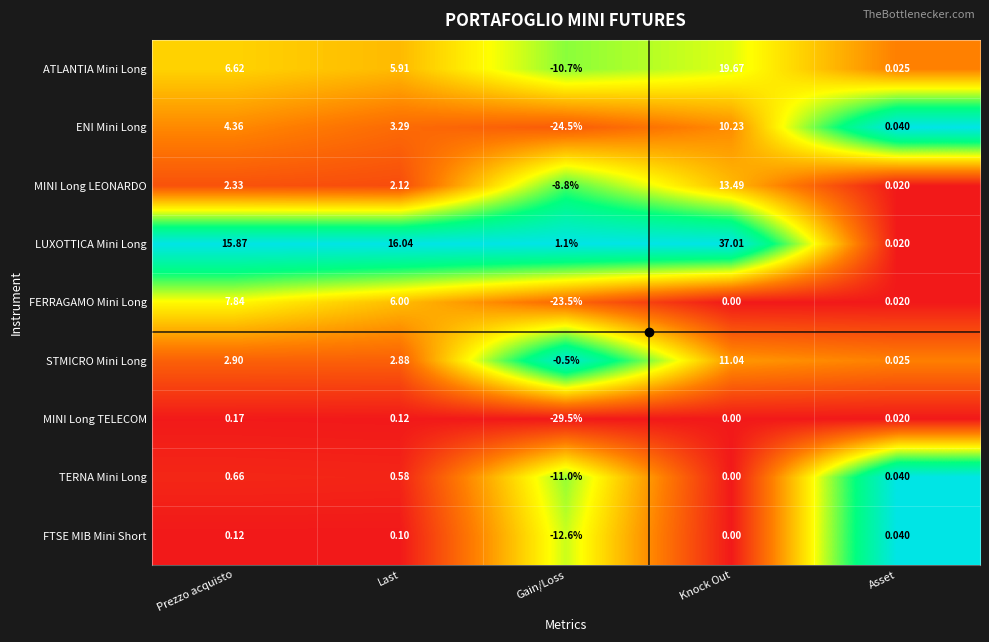

At which label does TERNA Mini Long first exceed 0?

Prezzo acquisto